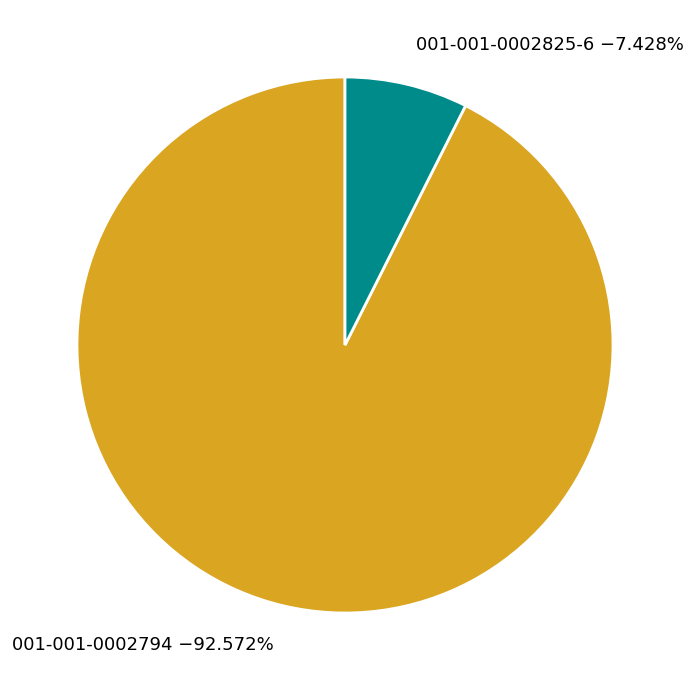

Rank the categories by value from highest to lowest.

001-001-0002794, 001-001-0002825-6